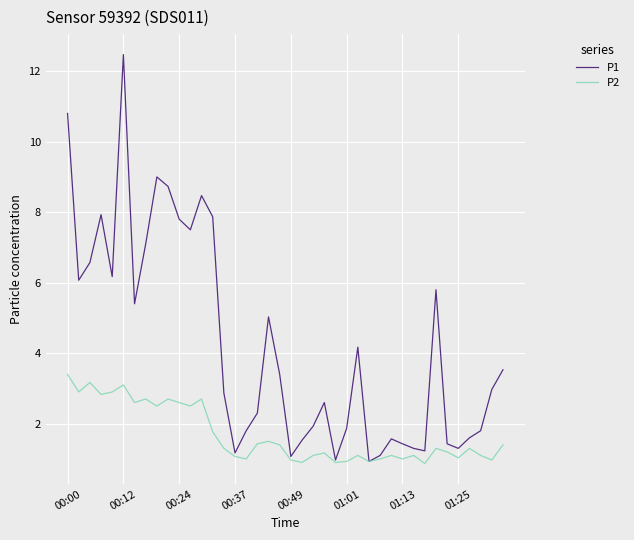

Which series has the largest total across all categories?

P1